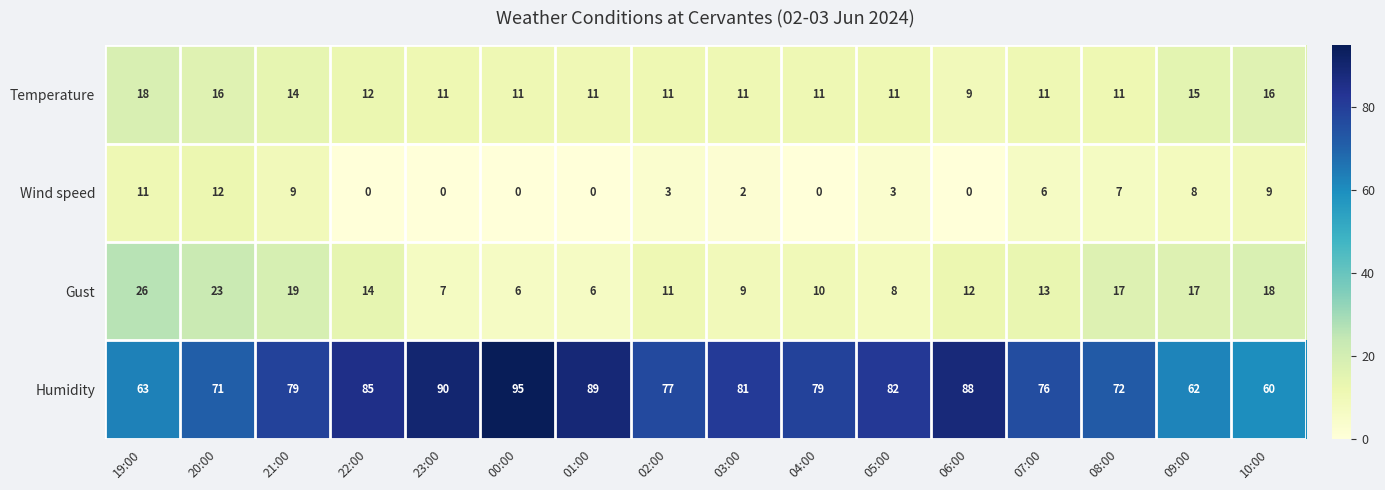

Which label corresponds to the largest value in the chart?

00:00